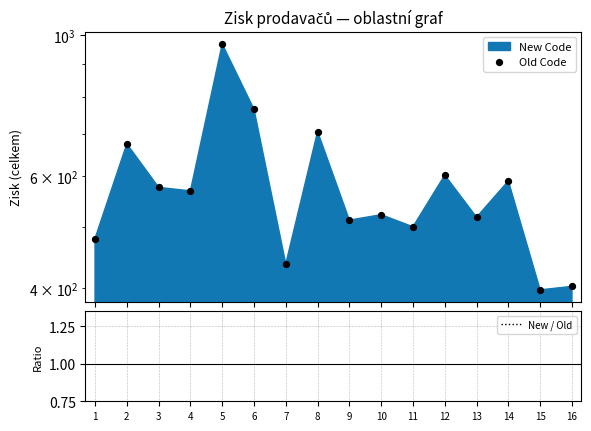

Which series has the largest total across all categories?

Old Code